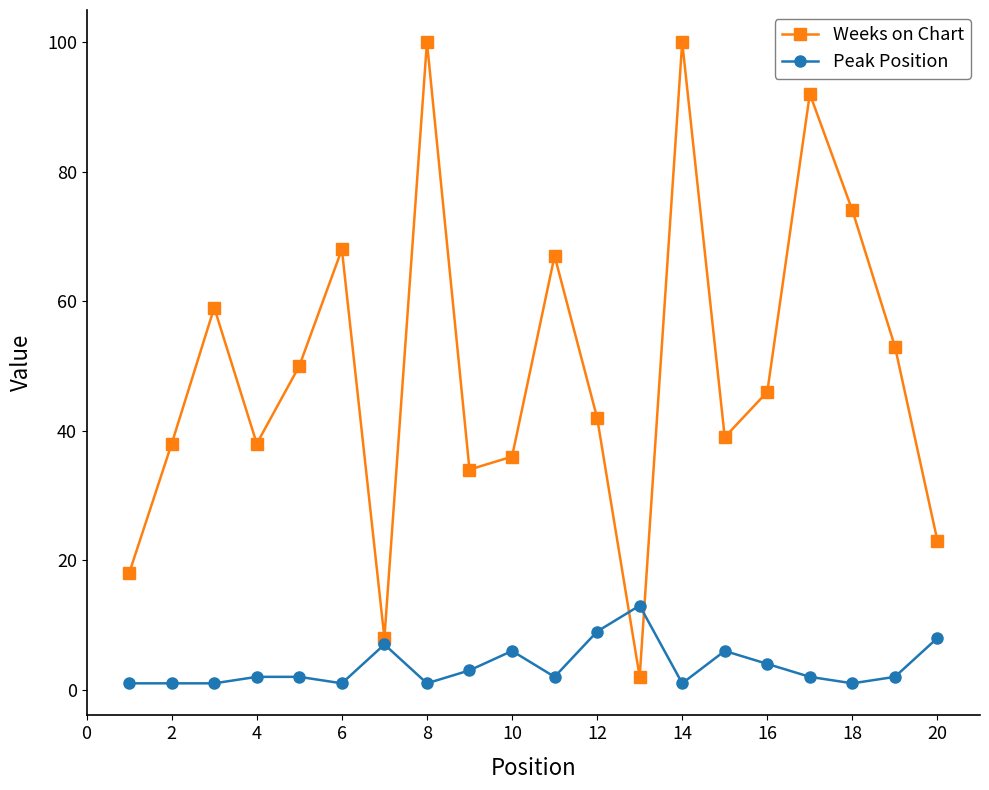

Which series has the largest range (max minus min)?

Weeks on Chart